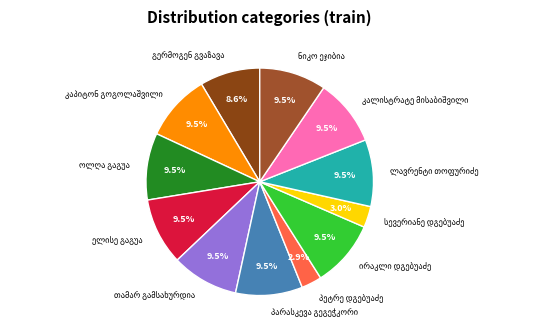

To the nearest percent, what is the difference between the largest and smallest slice percentages?

7%